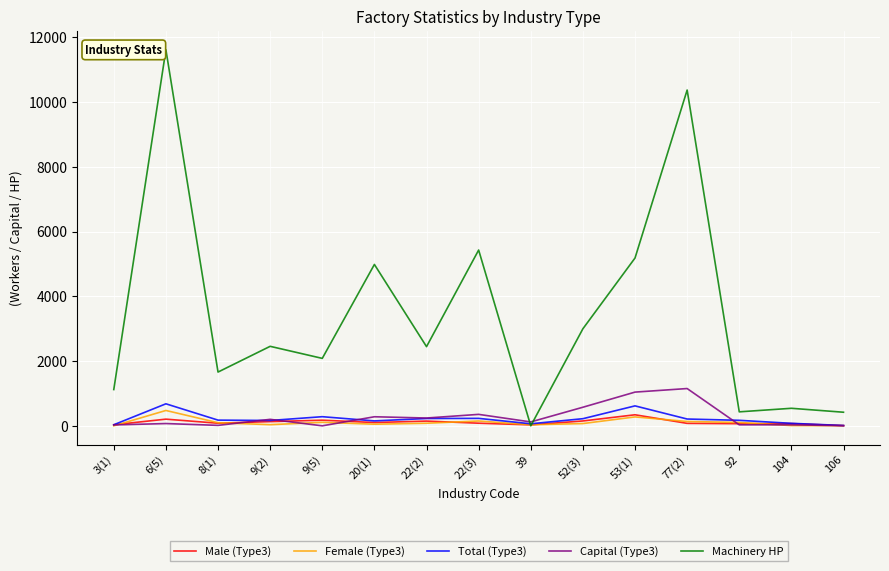

What is the minimum value for Male (Type3)?

5.0